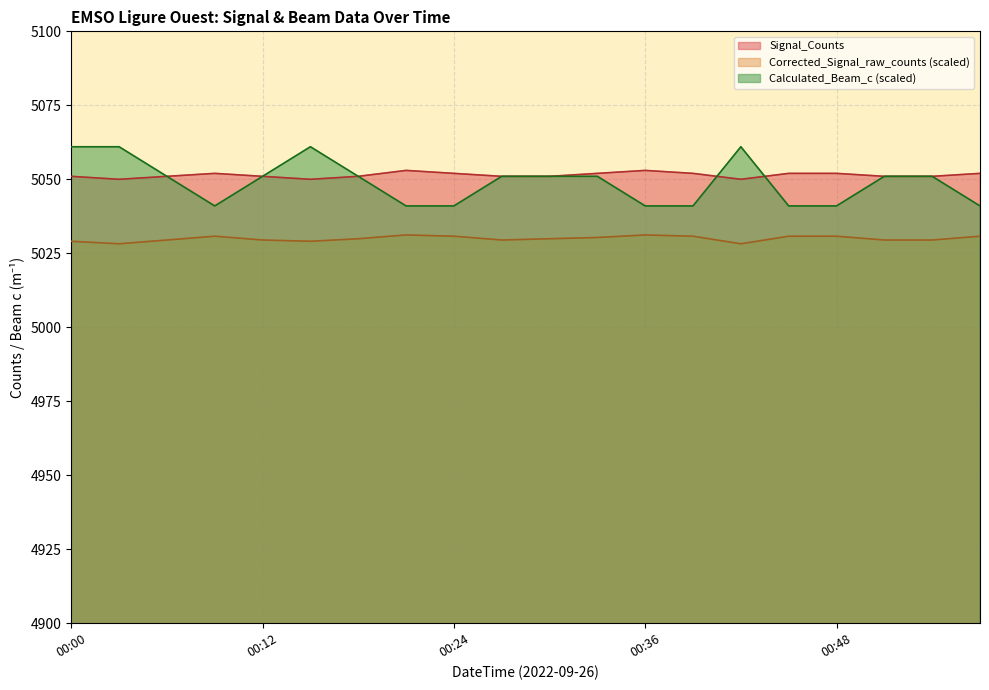

Between 00:12 and 00:36, which series saw the biggest shift?

Calculated_Beam_c (scaled)